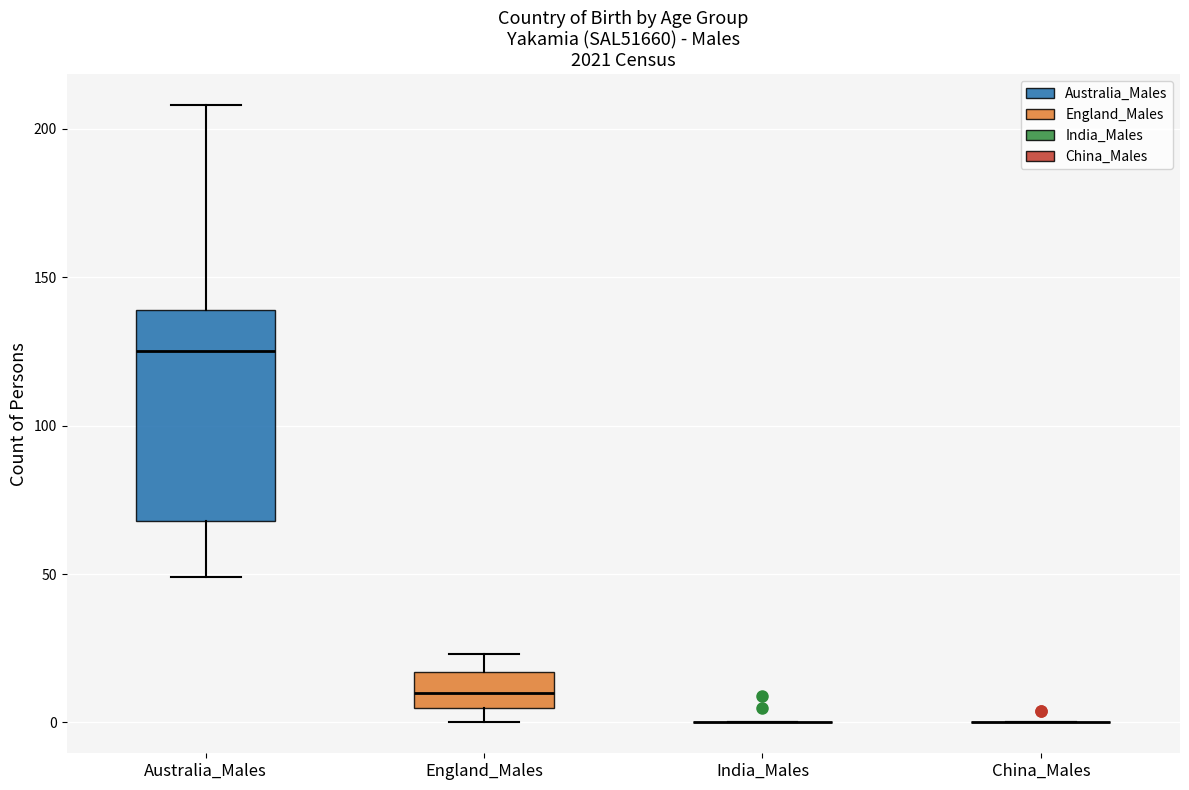

Reading left to right, read every box against the y-axis: the position of its median line, the range the box covers, and the ends of its whiskers. The values are not printed on the chart, so give them approximately, as read against the axis.

Australia_Males: median 125, box 70 to 140, whiskers 50 to 210
England_Males: median 10, box 5 to 15, whiskers 0 to 25
India_Males: box collapsed to a line at 0, whiskers 0 to 0
China_Males: box collapsed to a line at 0, whiskers 0 to 0